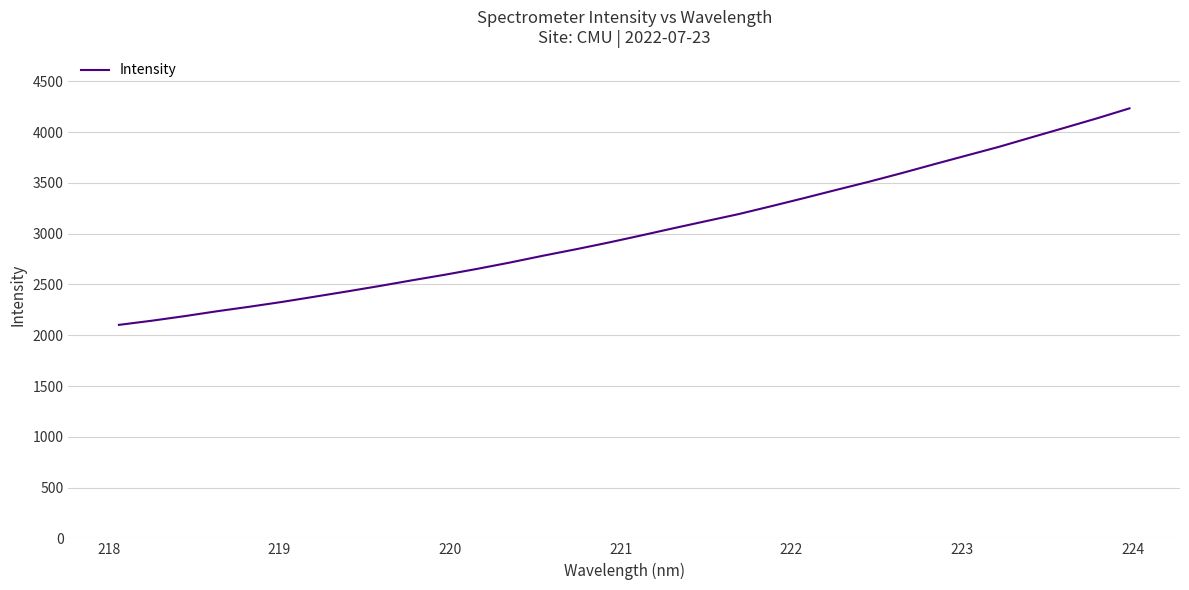

Is this an area chart (filled region under the line)?

No